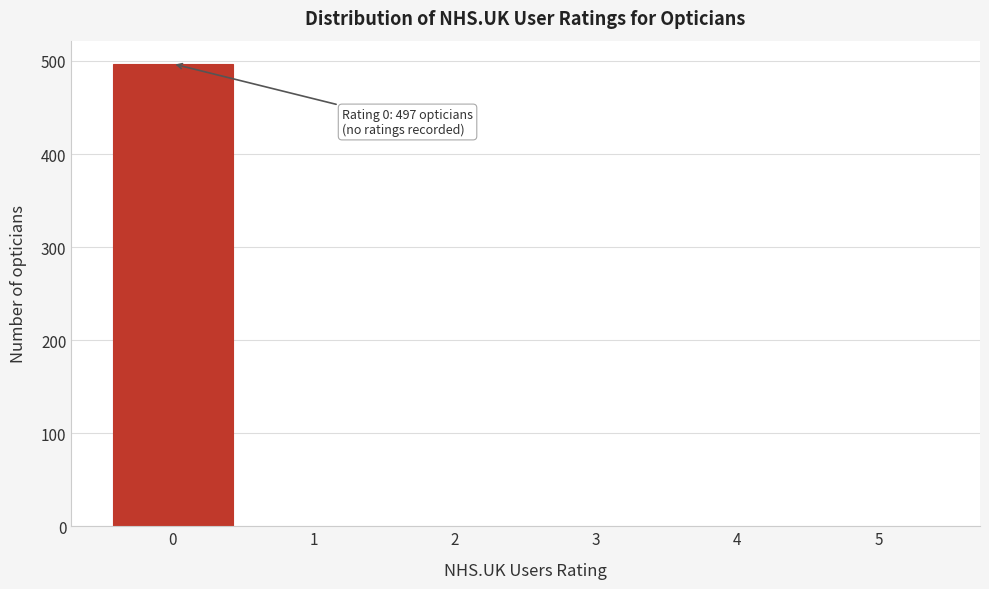

Reading right to left, extract all data points from this chart.

5=0	4=0	3=0	2=0	1=0	0=497